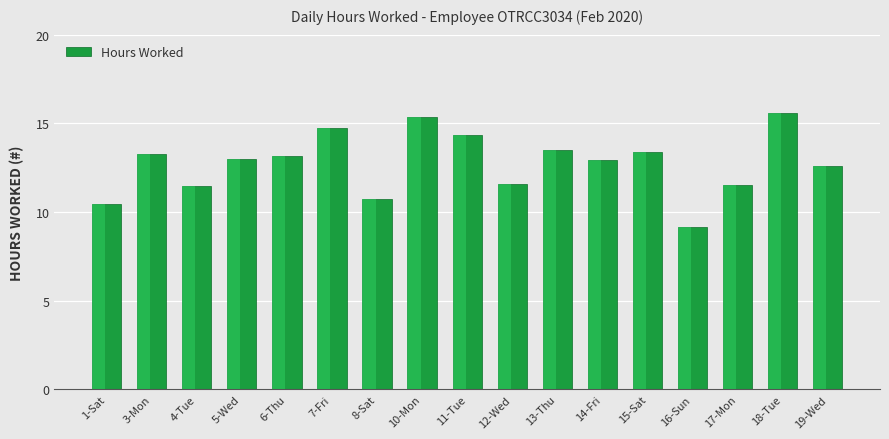

What is the approximate value at 10-Mon?

15.3